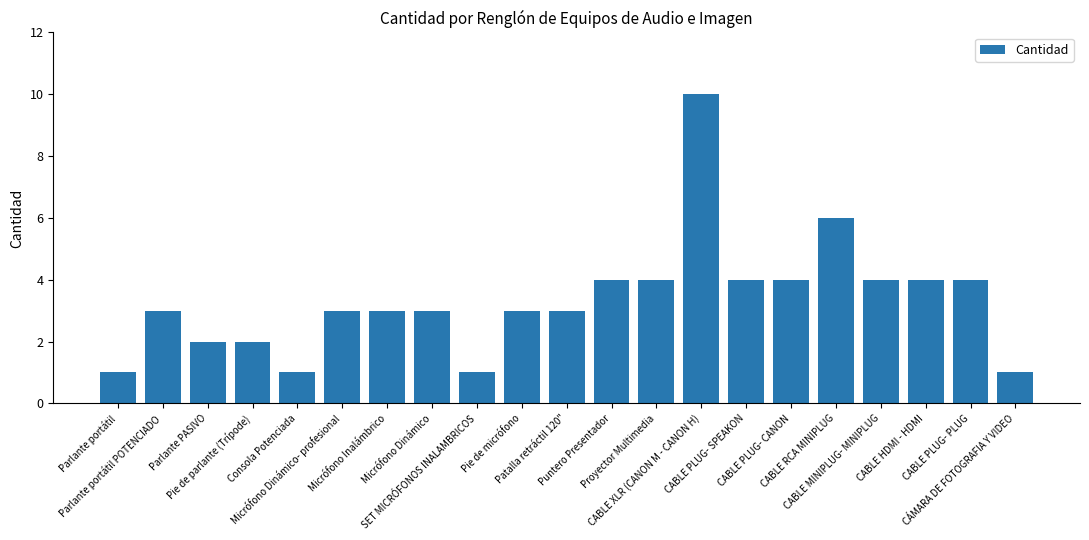

What is the ratio of the value at Pie de parlante (Trípode) to the value at CABLE HDMI - HDMI?

0.5